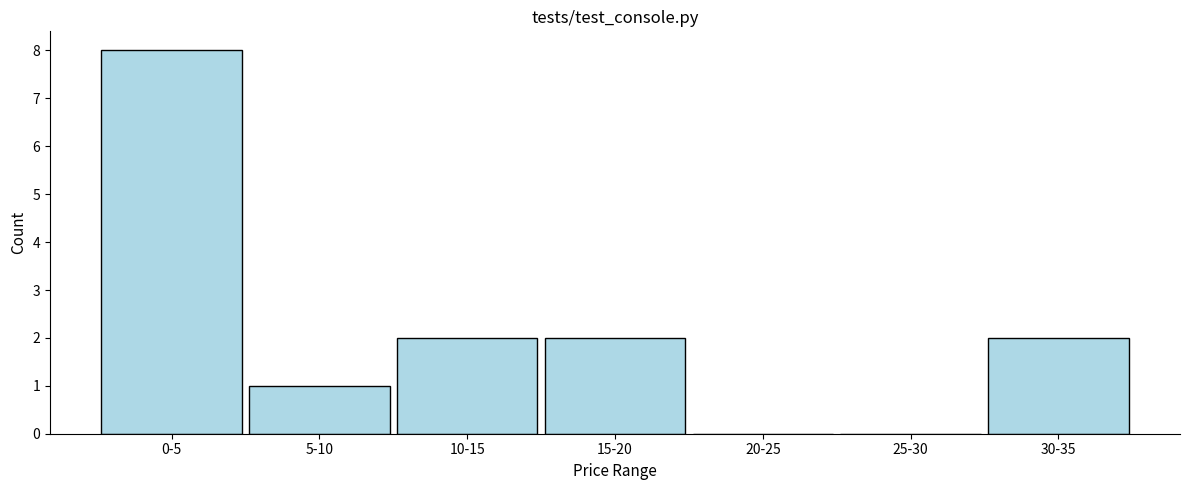

Reading left to right, what are all the values shown in this chart?

0-5=8	5-10=1	10-15=2	15-20=2	20-25=0	25-30=0	30-35=2